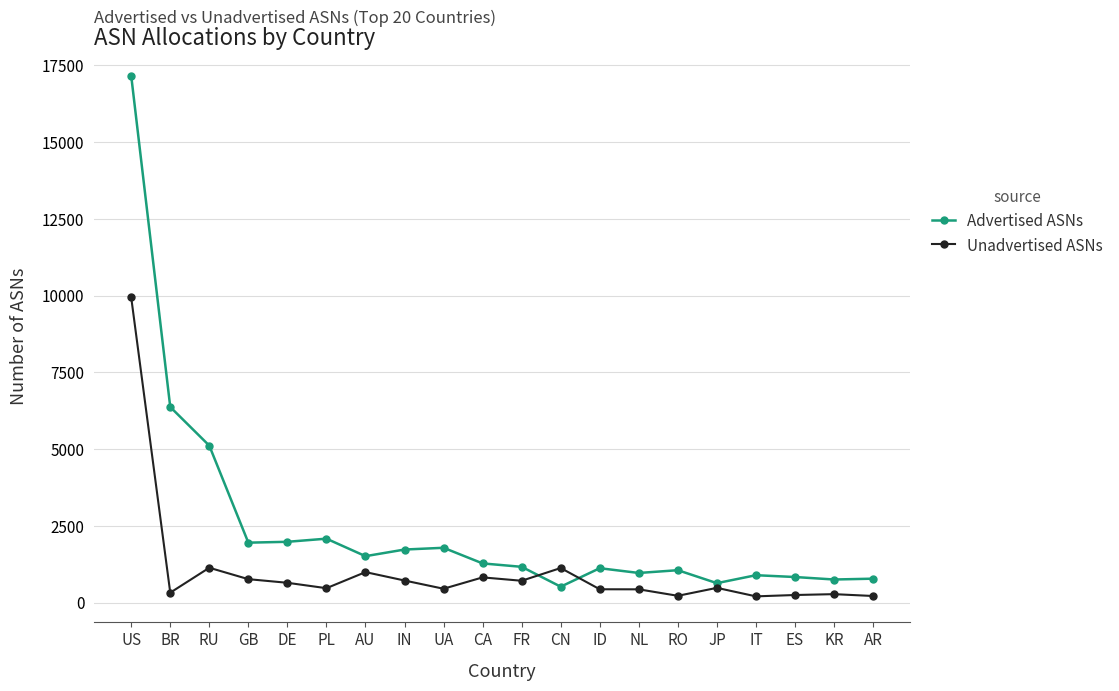

After their last crossing, which series has the higher values: Unadvertised ASNs or Advertised ASNs?

Advertised ASNs